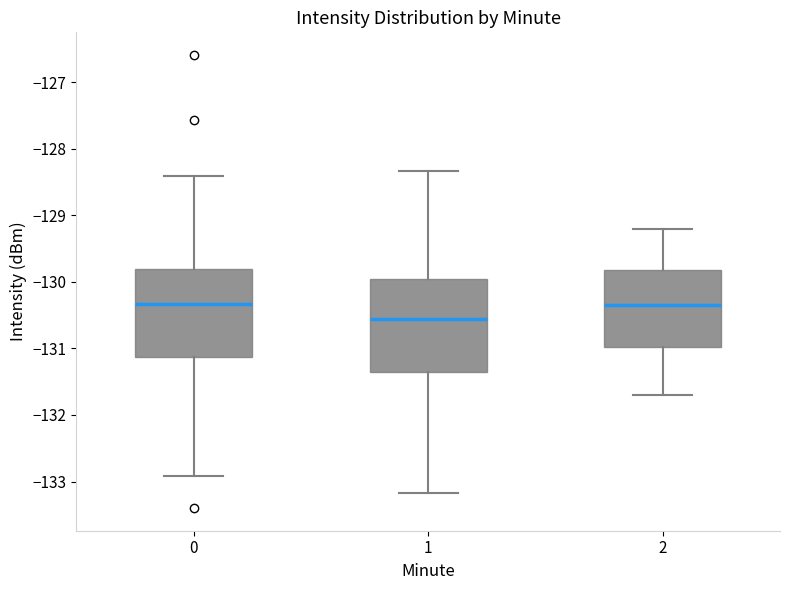

Which box has the lowest median line?

1